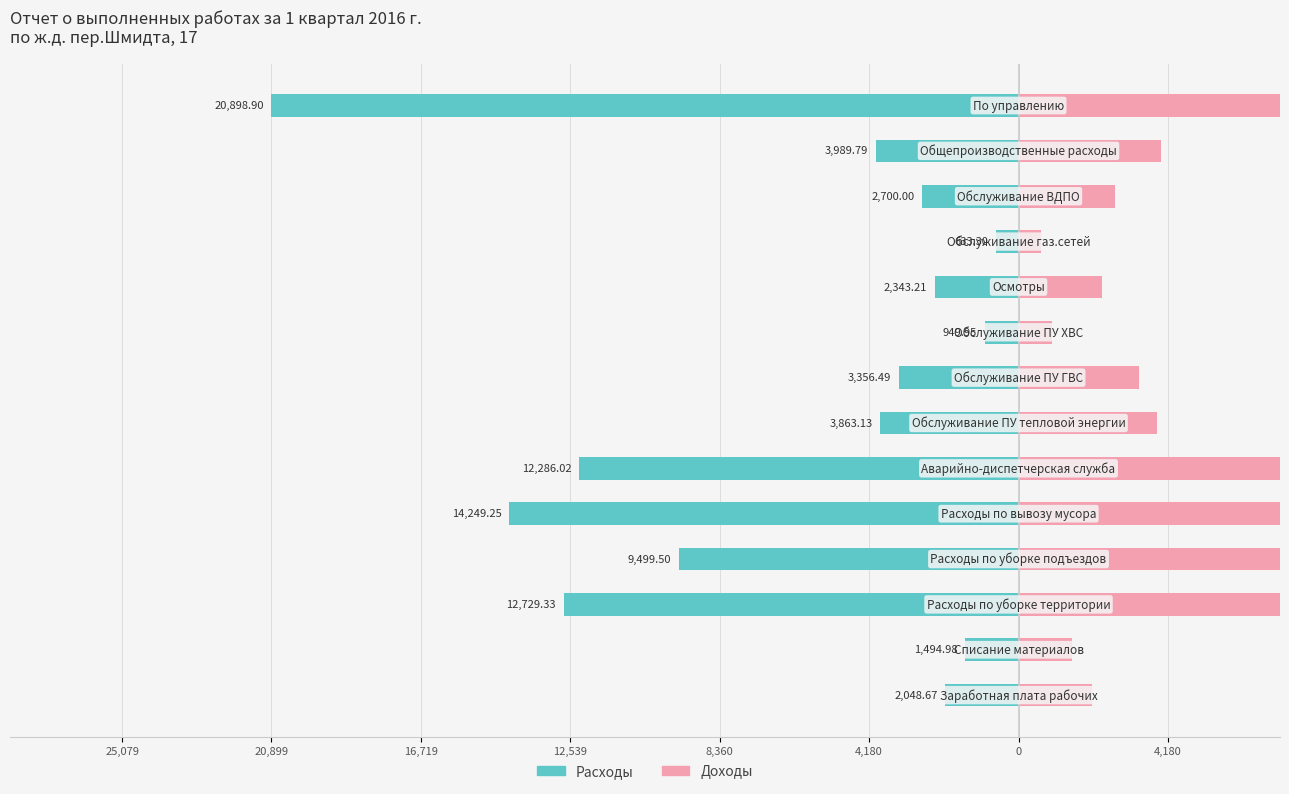

At how many categories does at least one series exceed 16642?

1